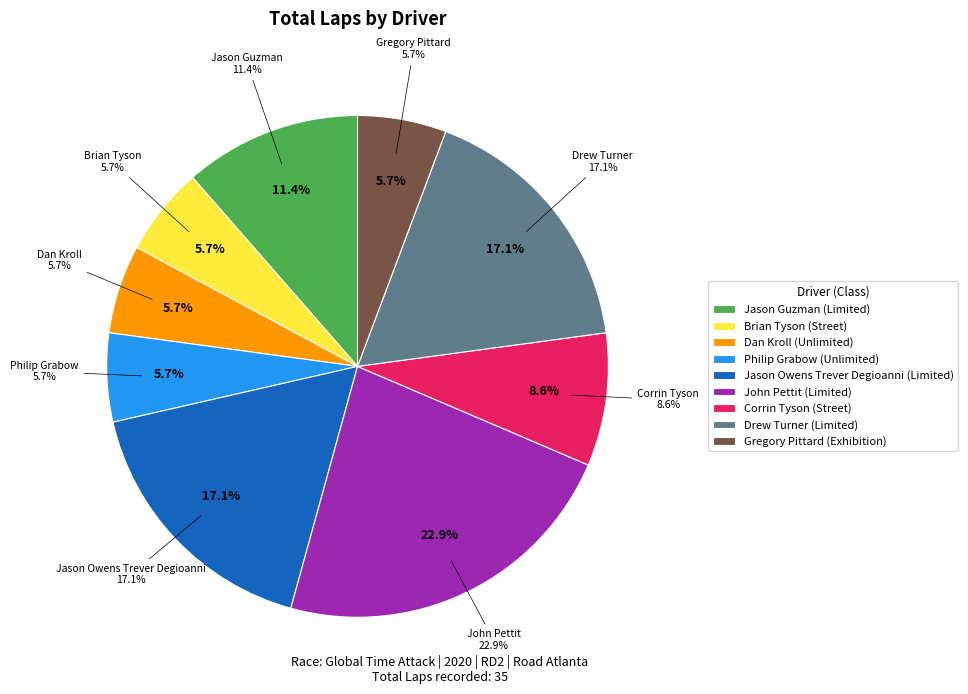

Approximately how many times larger is the value at Corrin Tyson compared to Jason Owens Trever Degioanni?

0.5